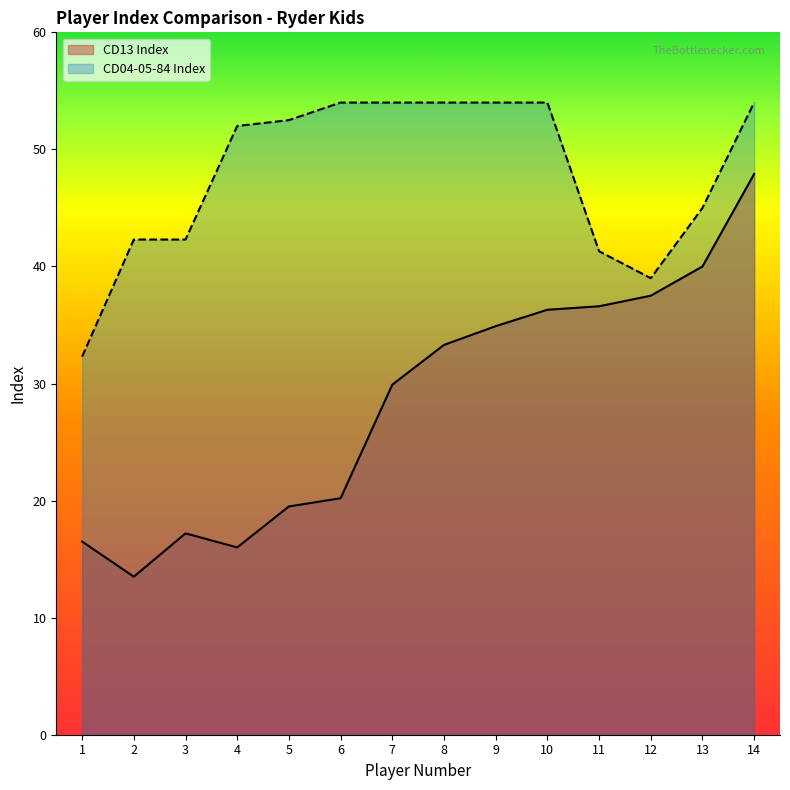

List the series in order of their overall mean, lowest first.

CD13 Index, CD04-05-84 Index